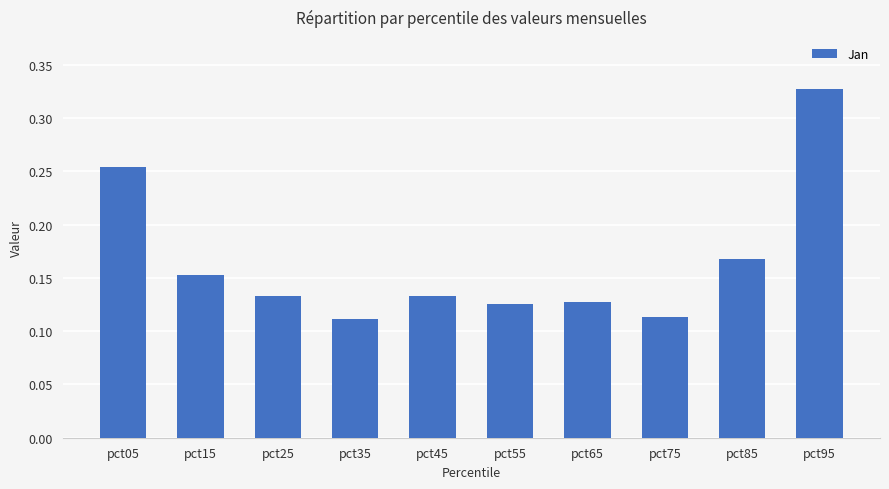

Between pct95 and pct55, which is larger?

pct95